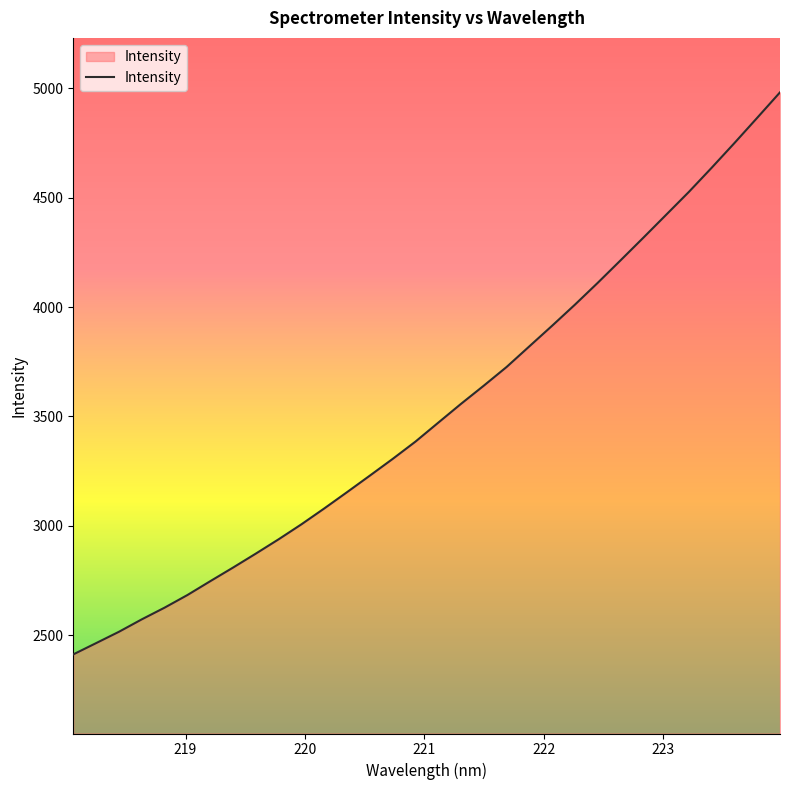

What is the maximum value shown in the chart?

4982.0